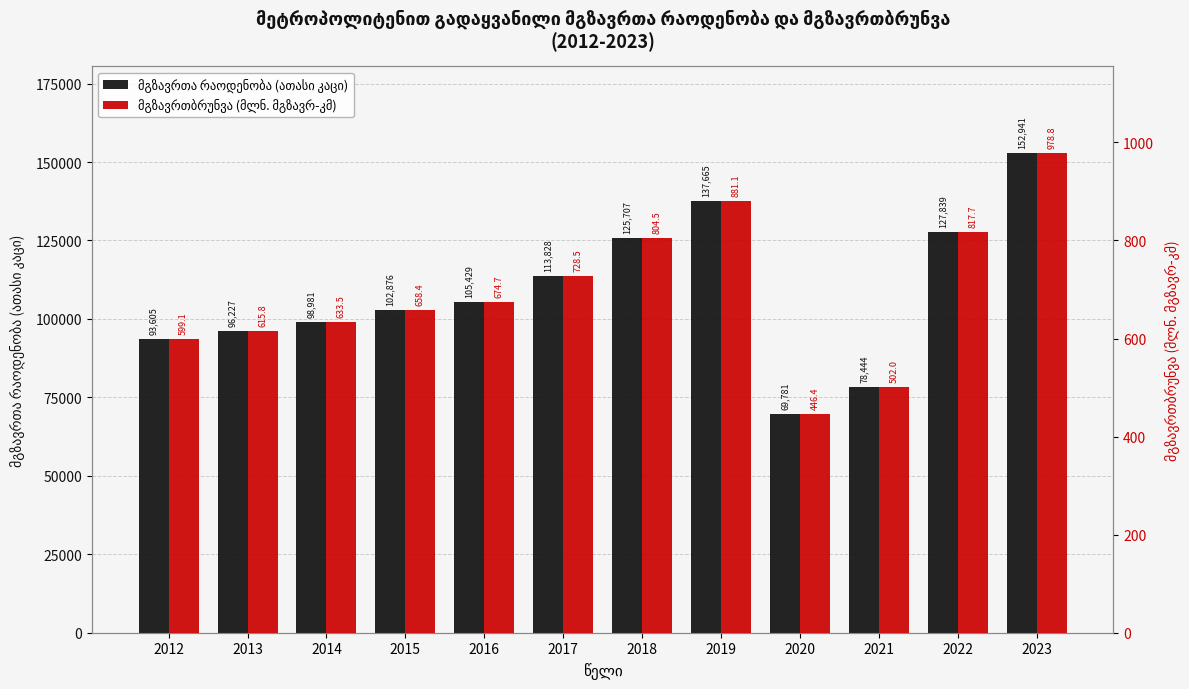

The value of მგზავრთა რაოდენობა (ათასი კაცი) at 2020 is 48463.9. True or false?

False